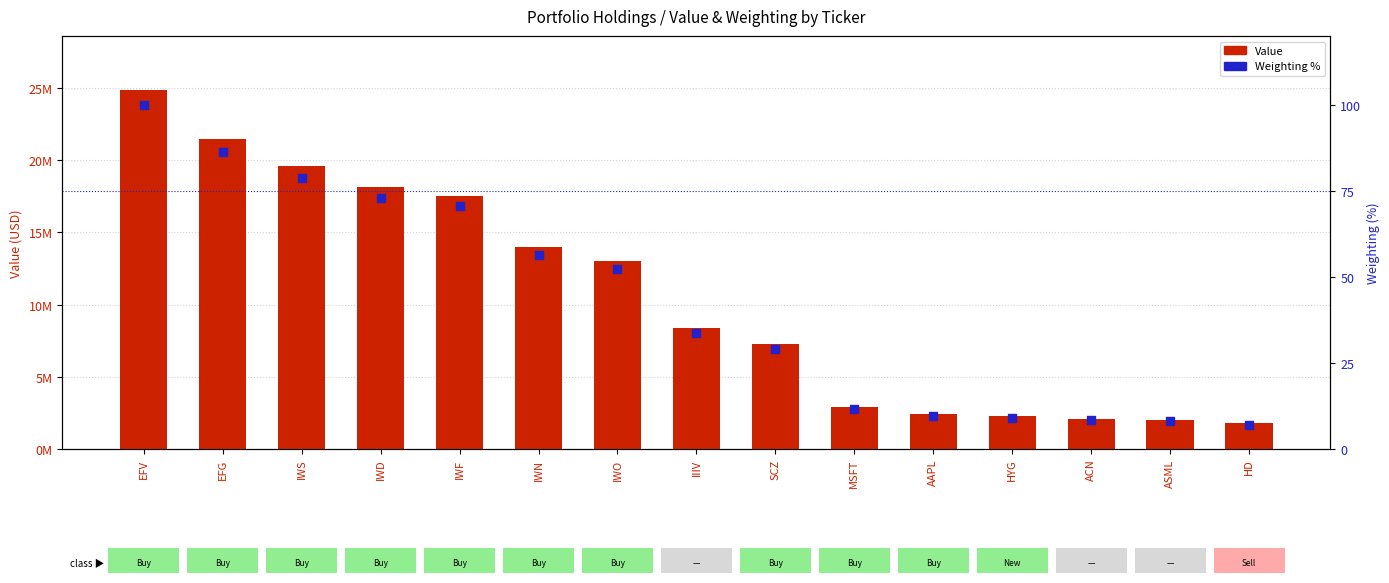

At how many categories does at least one series exceed 5564837?

9